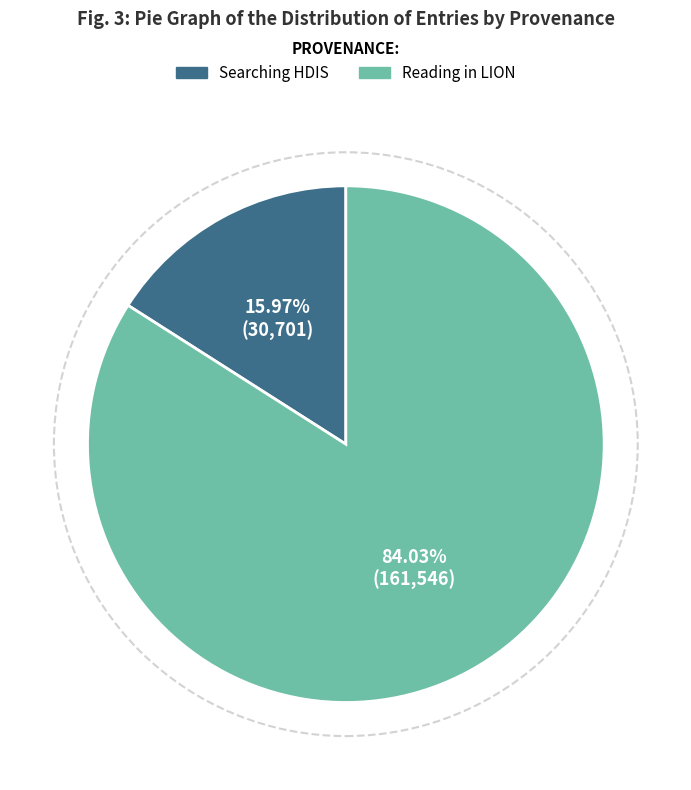

To the nearest percent, what is the average slice percentage?

50%